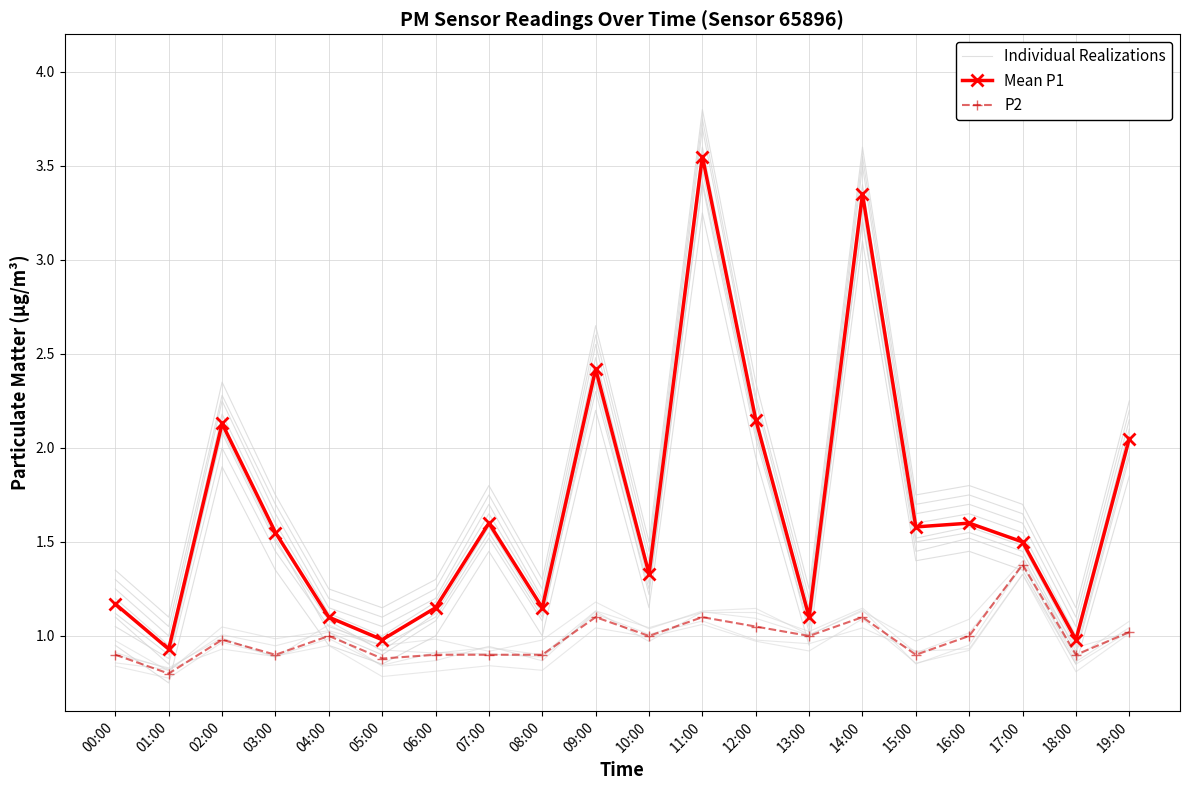

Where is the first local maximum for P2?

02:00